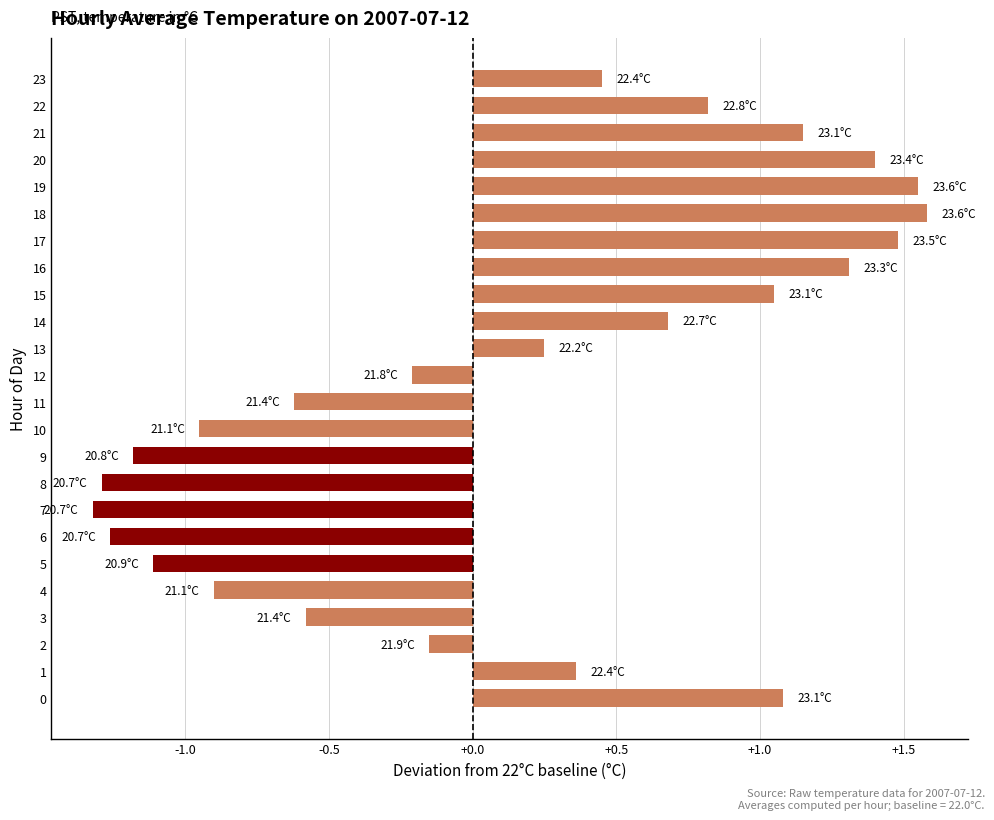

What is the difference between the maximum and minimum values?

2.9